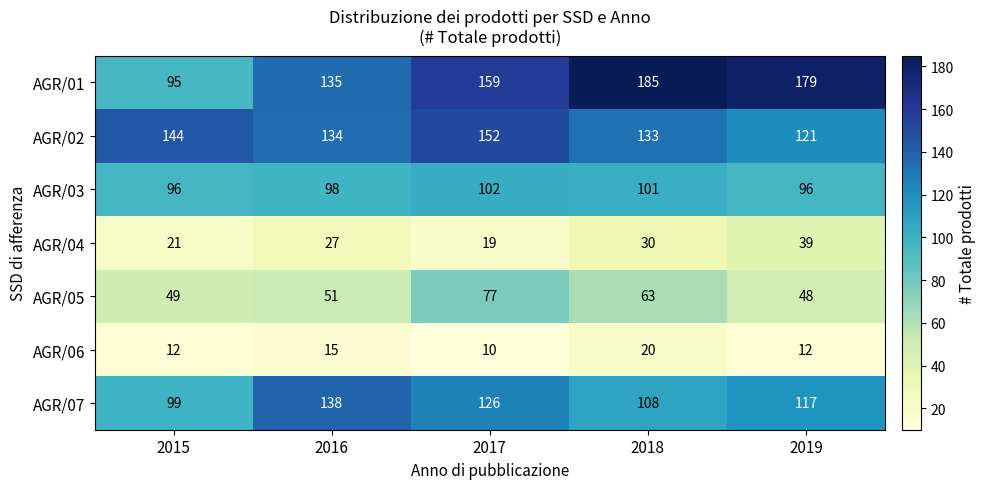

At how many categories does at least one series exceed 17?

5